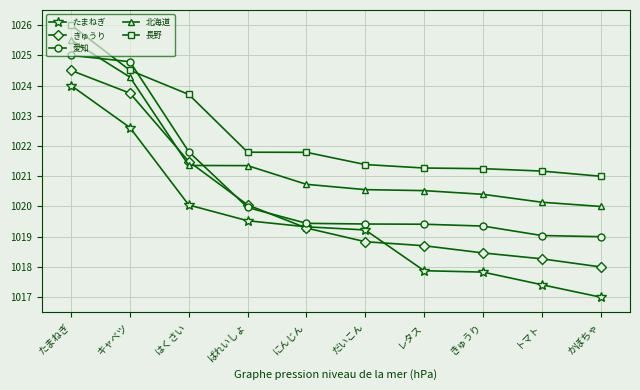

What is the value of the 北海道 point at the 8th from the left?

1020.4